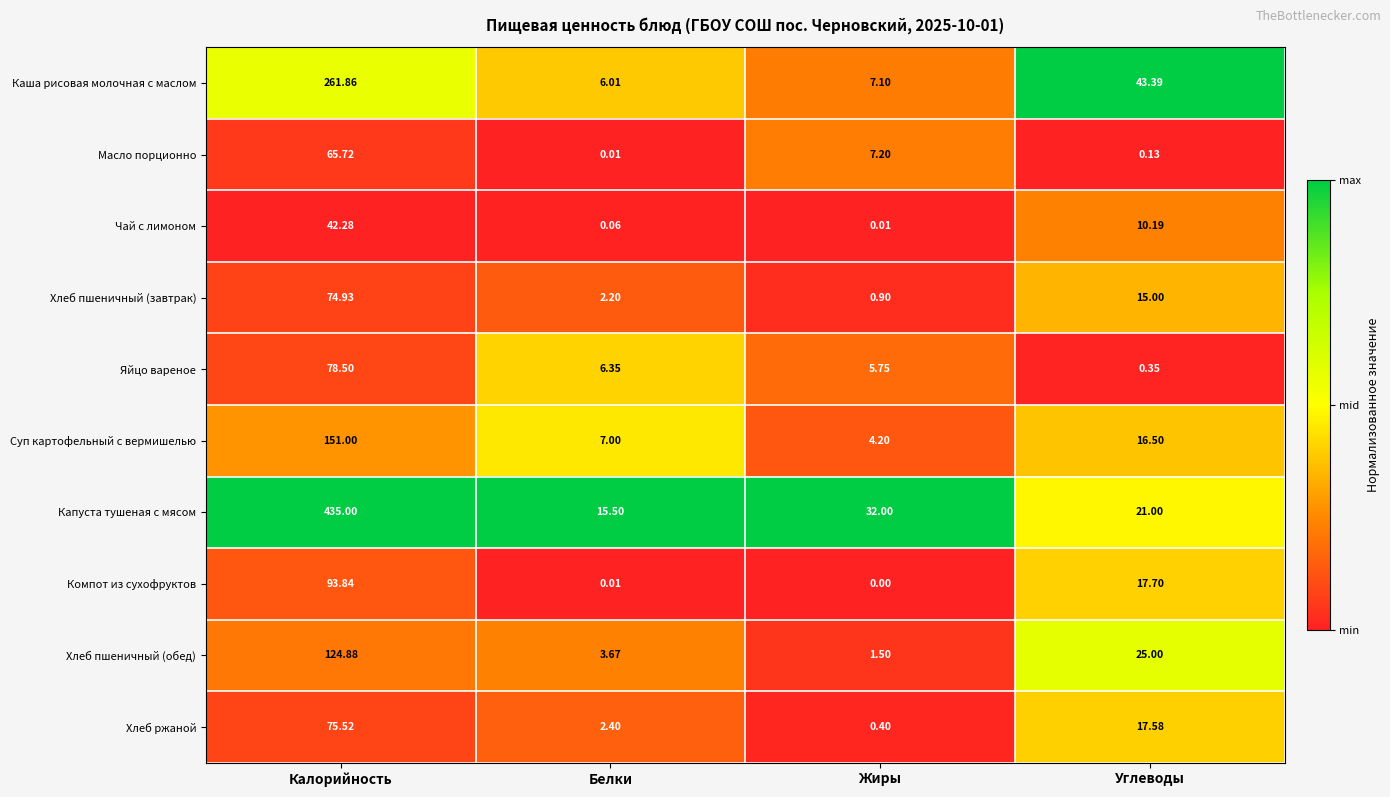

Which series has the largest range (max minus min)?

Капуста тушеная с мясом